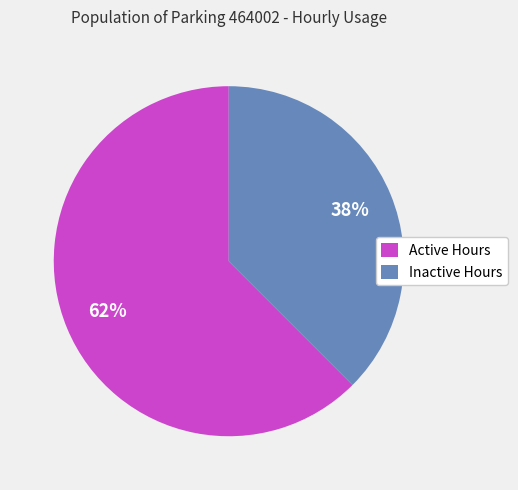

The Active Hours slice represents 52% of the pie. True or false?

False